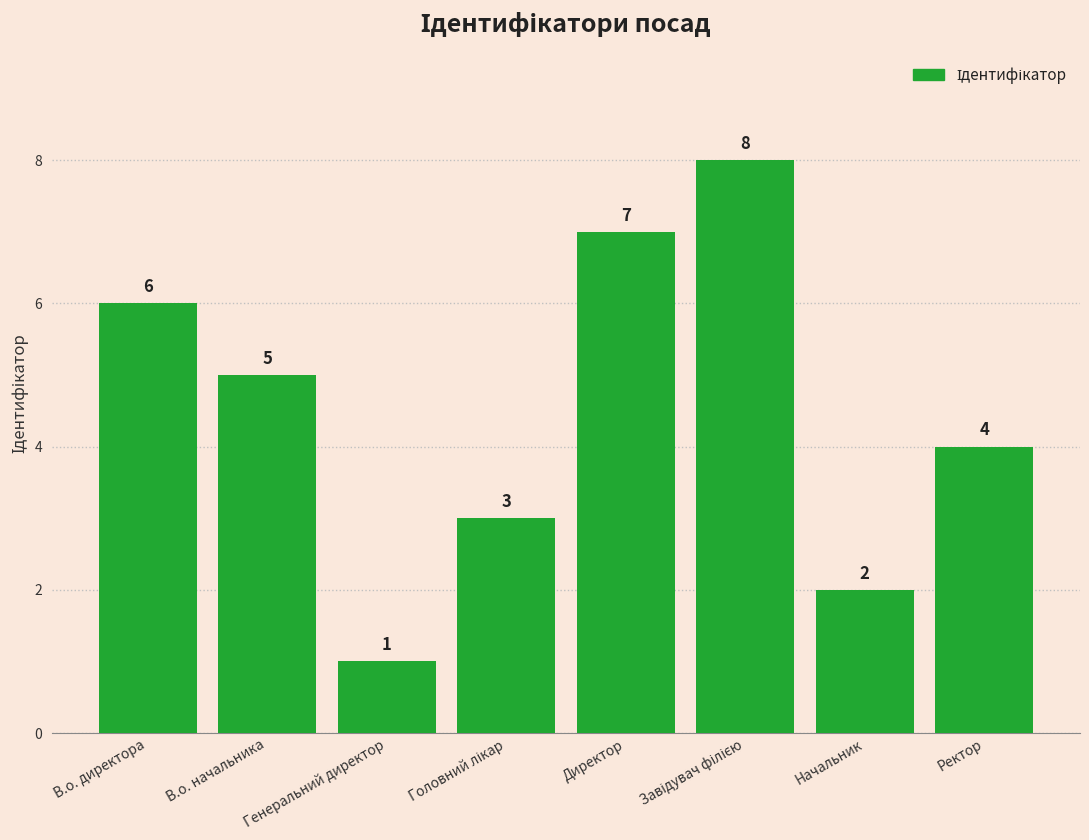

Which label corresponds to the smallest value in the chart?

Генеральний директор